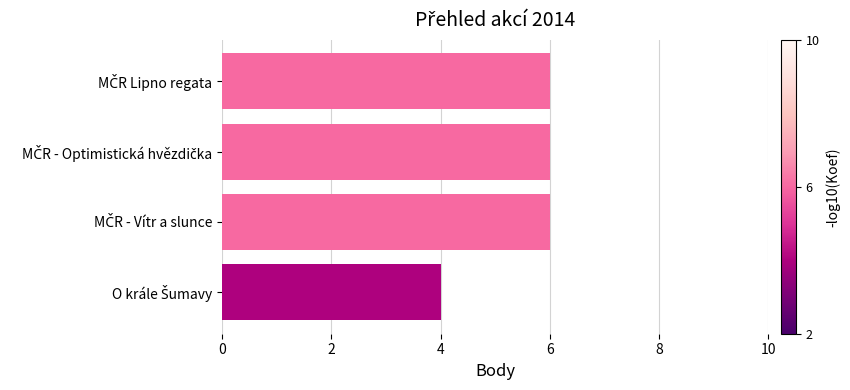

What is the sum of all values?

22